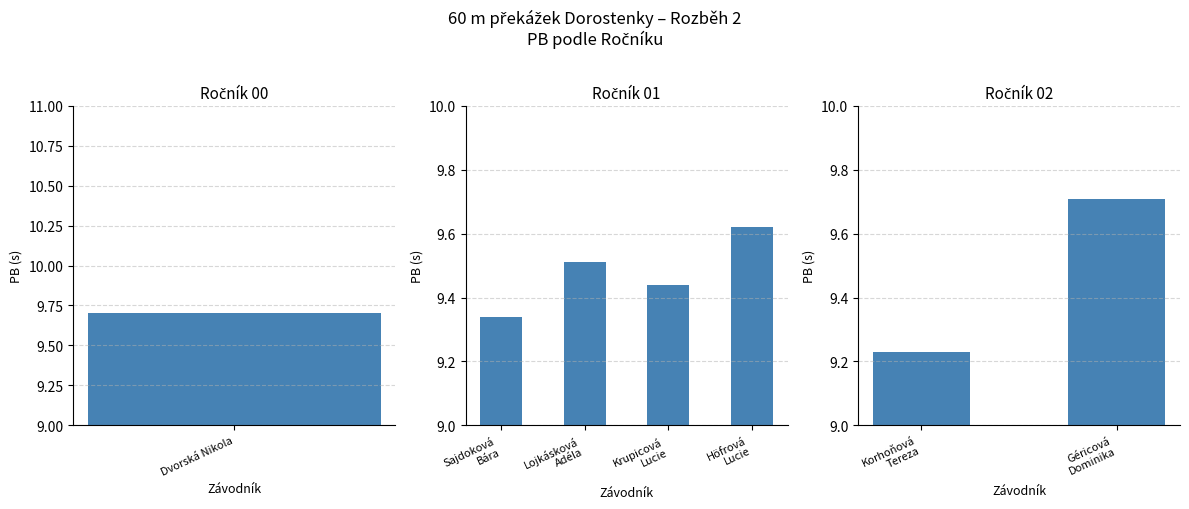

How many series are shown in this chart?

1